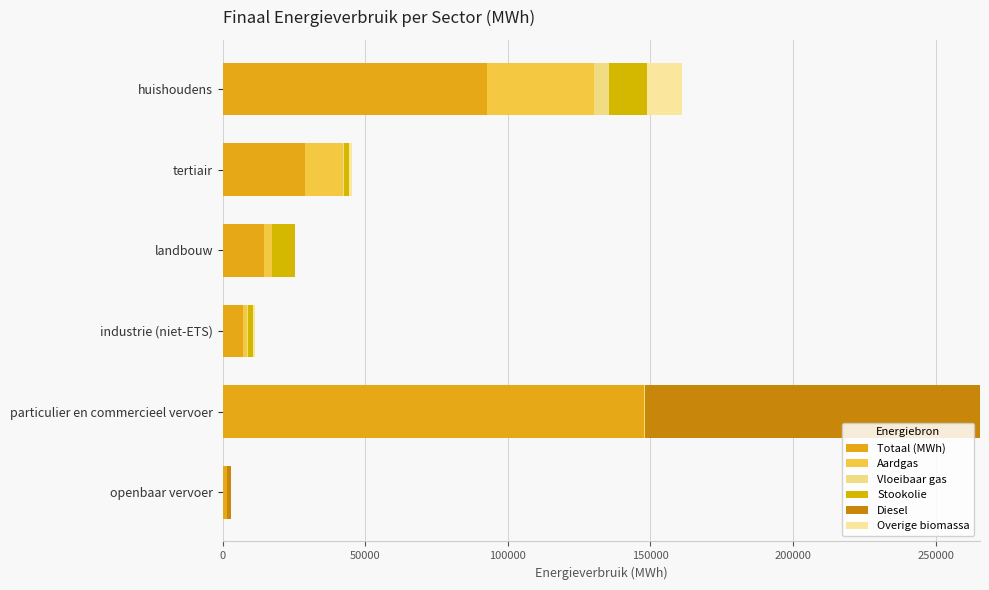

Count the number of data series in this chart.

6